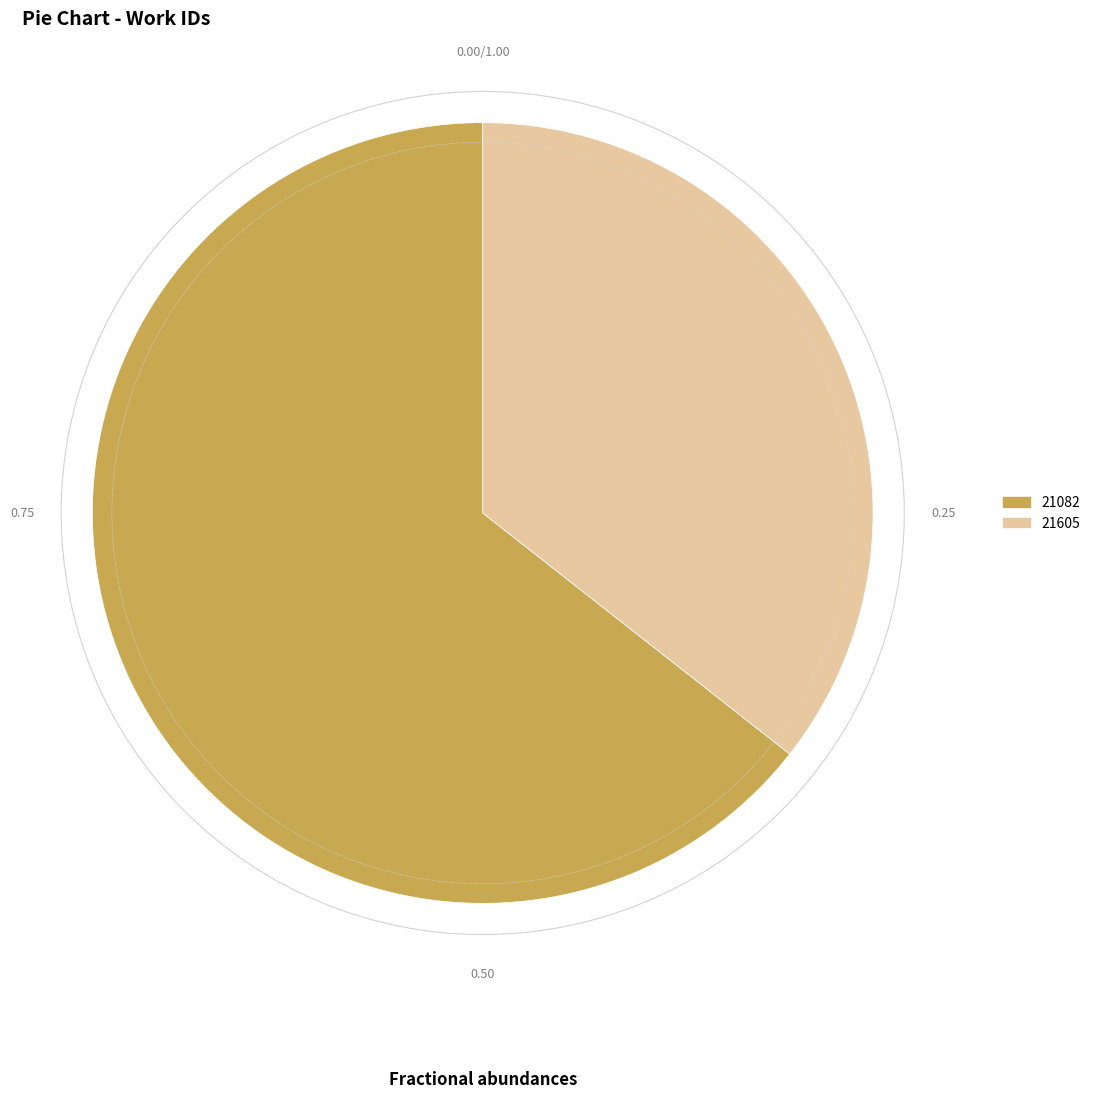

Combined, do 21605 and 21082 account for over 50%?

Yes